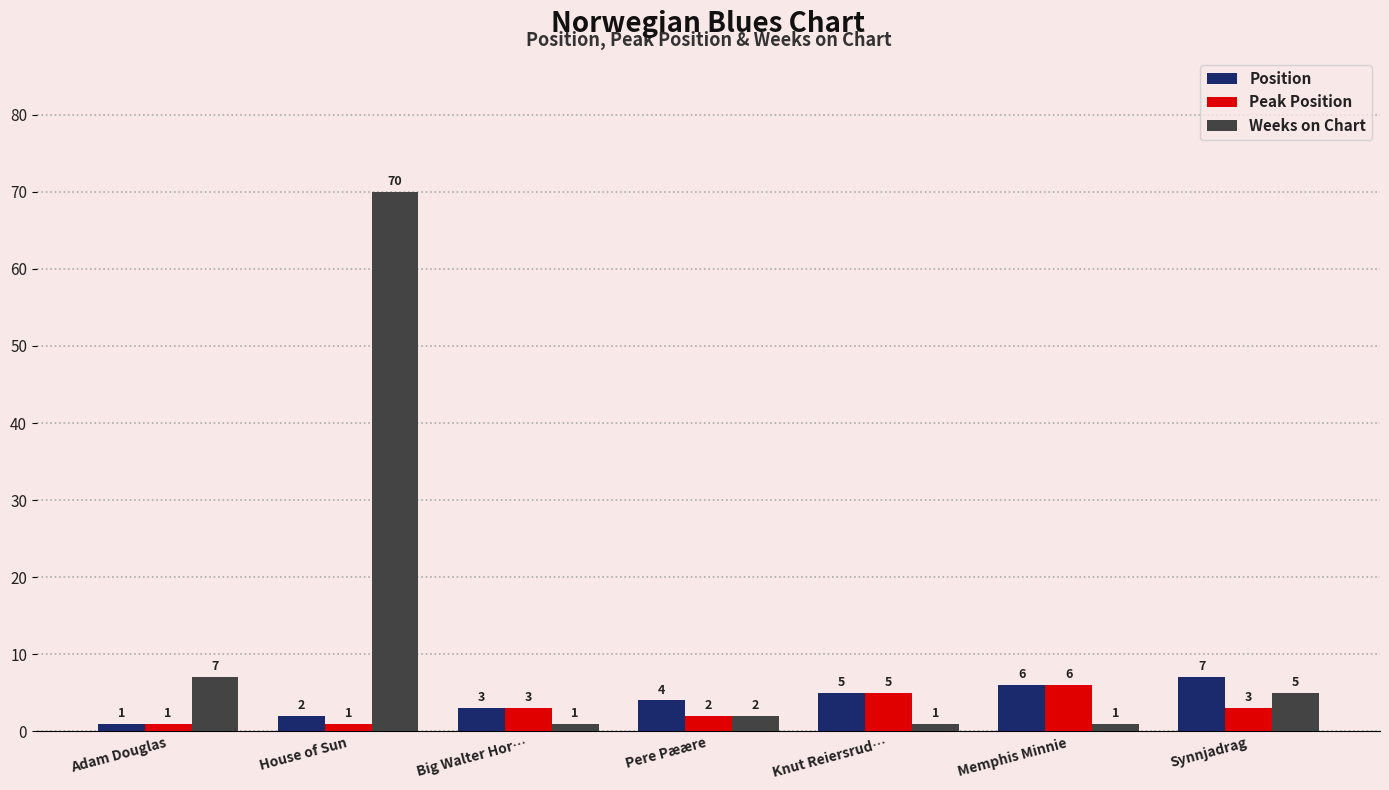

Is it true that Weeks on Chart equals 1 at Knut Reiersrud…?

True